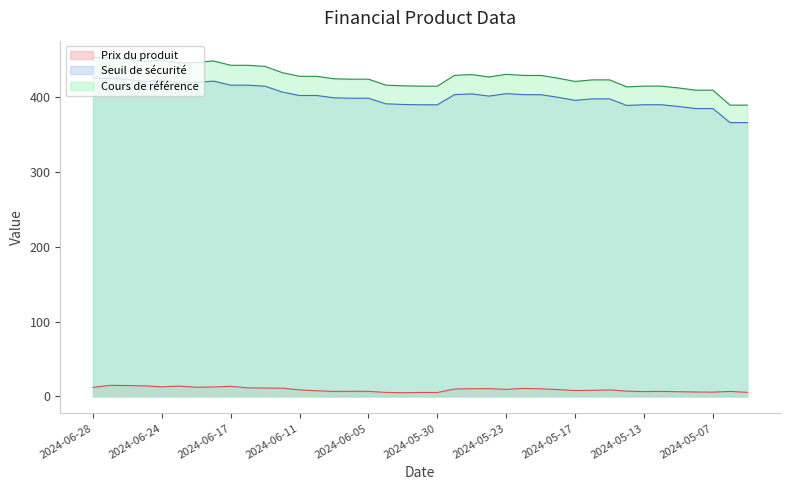

Which has a higher value, 2024-06-04 or 2024-05-07?

2024-05-07